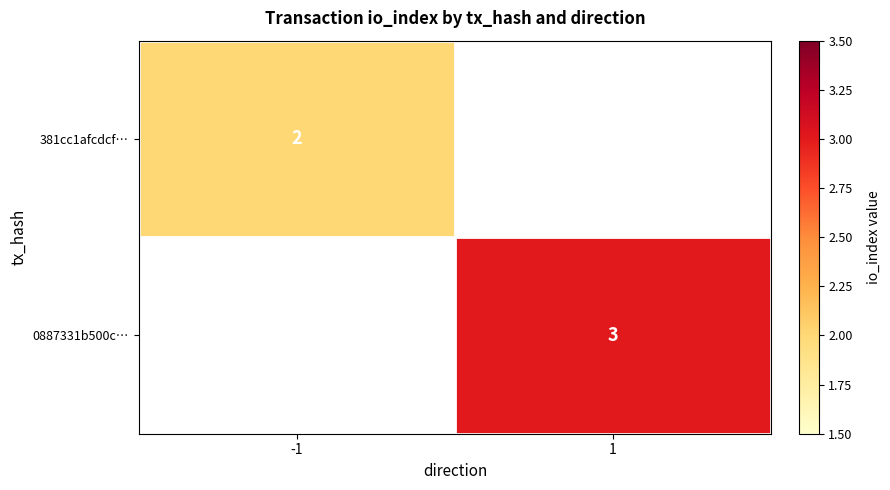

At how many categories does at least one series exceed 2?

1